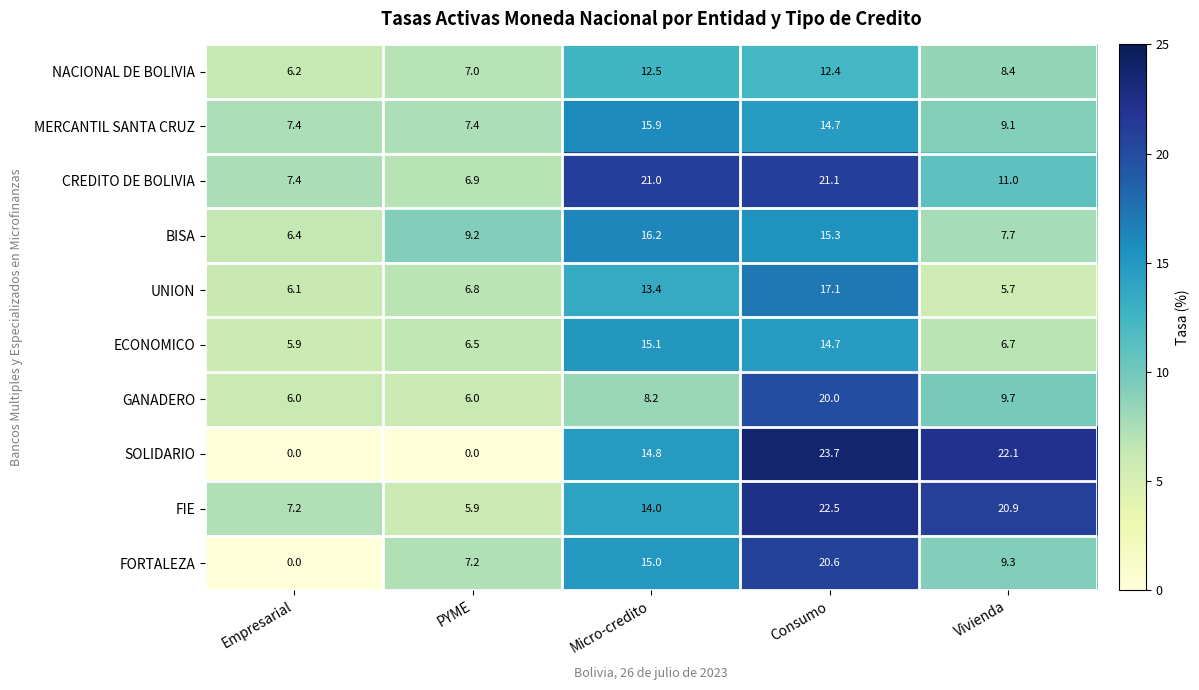

What is the minimum value for FIE?

5.9